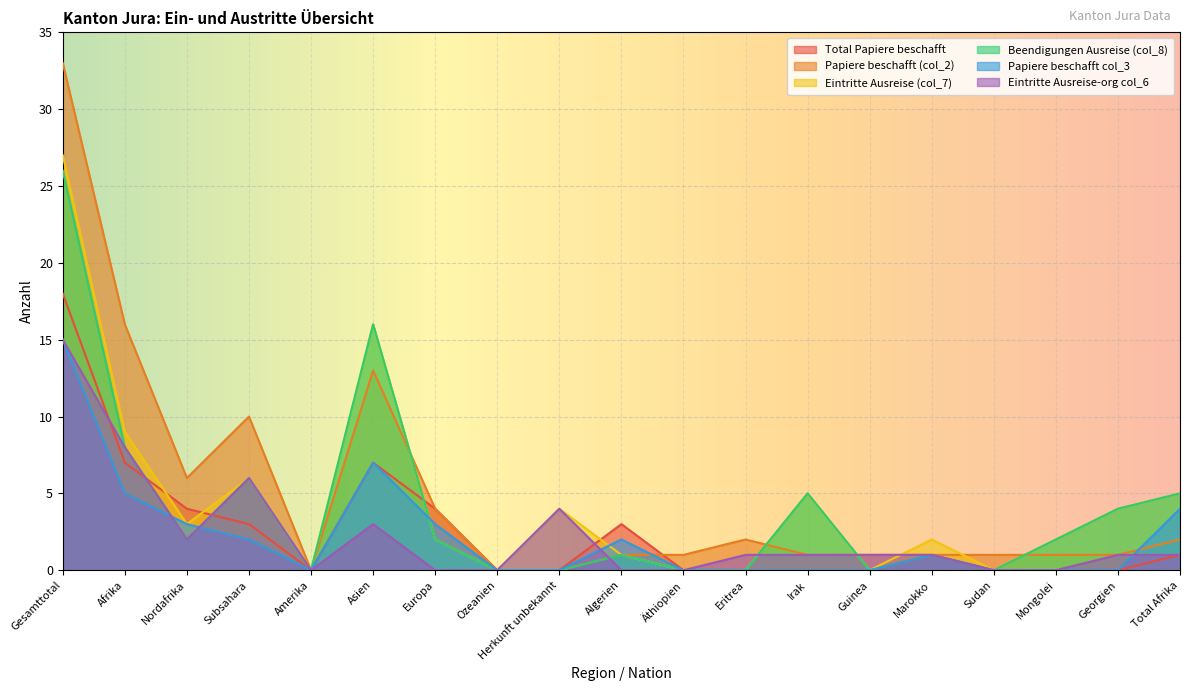

List the labels in order of Eintritte Ausreise-org col_6 value, smallest first.

Amerika, Europa, Ozeanien, Algerien, Äthiopien, Sudan, Mongolei, Eritrea, Irak, Guinea, Marokko, Georgien, Total Afrika, Nordafrika, Asien, Herkunft unbekannt, Subsahara, Afrika, Gesamttotal